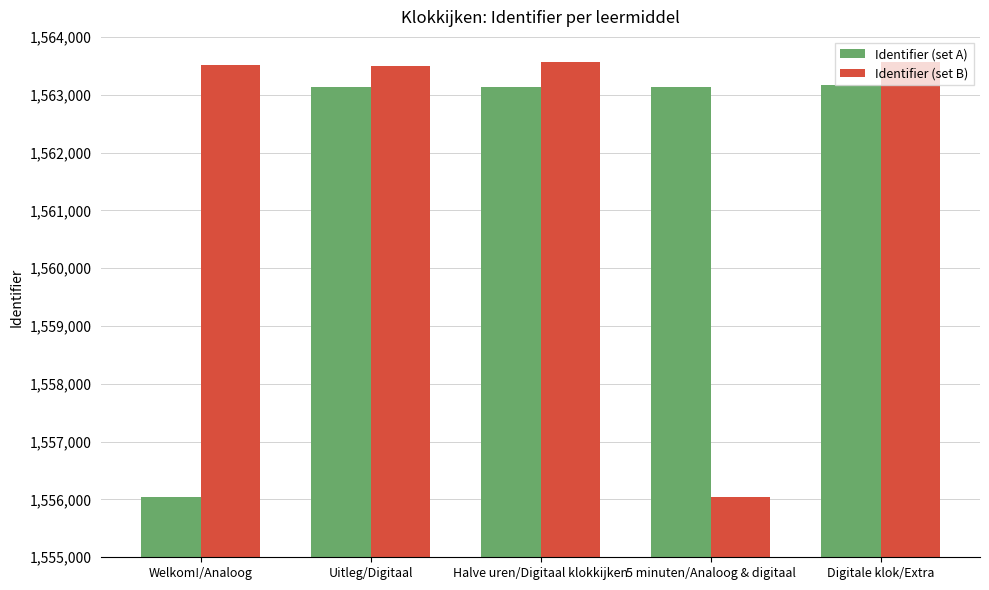

Which series has the largest range (max minus min)?

Identifier (set B)